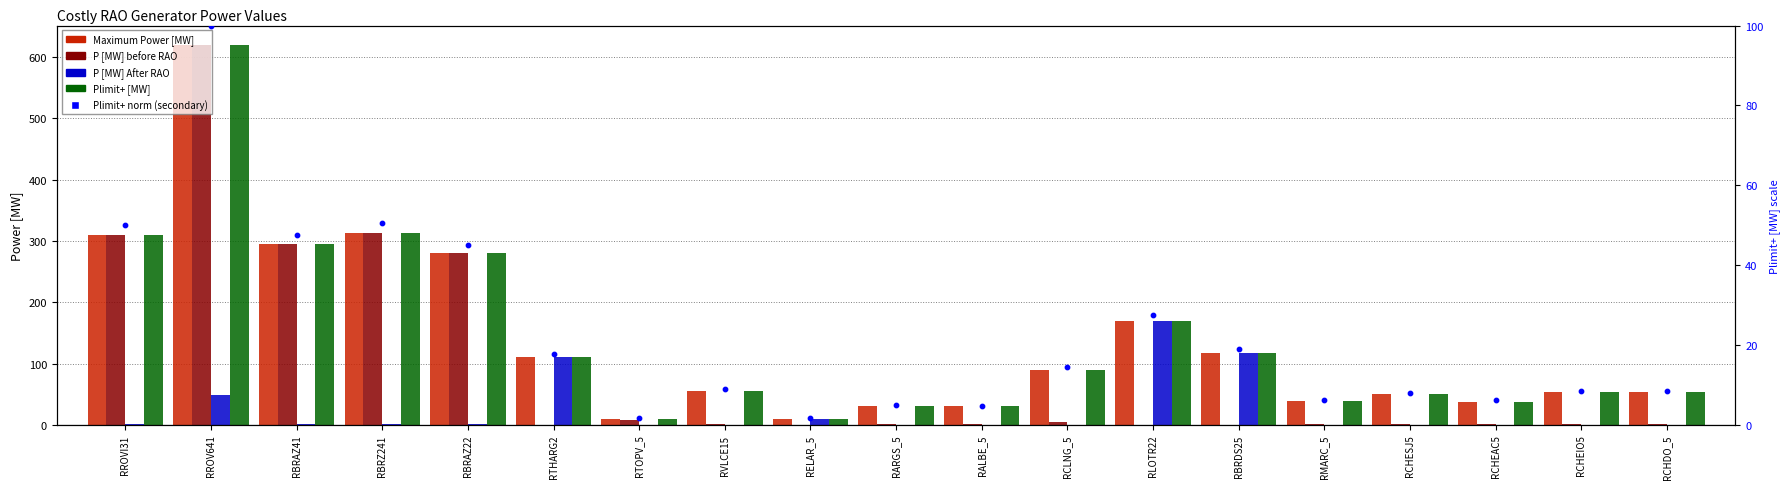

Is the value of P [MW] before RAO at RTOPV_5 greater than the value of Plimit+ [MW] at RCHESJ5?

No